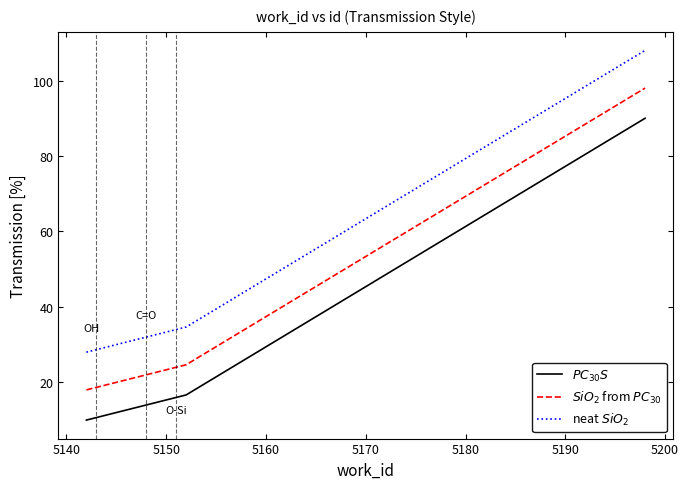

What is the maximum value shown in the chart?

108.0